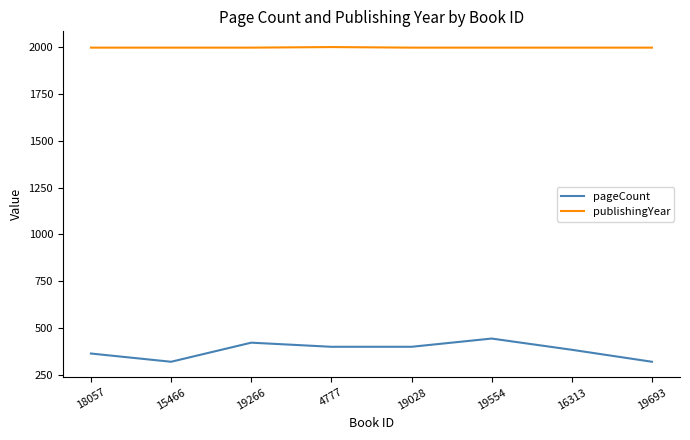

The publishingYear series shows 1998 at 19693. True or false?

True